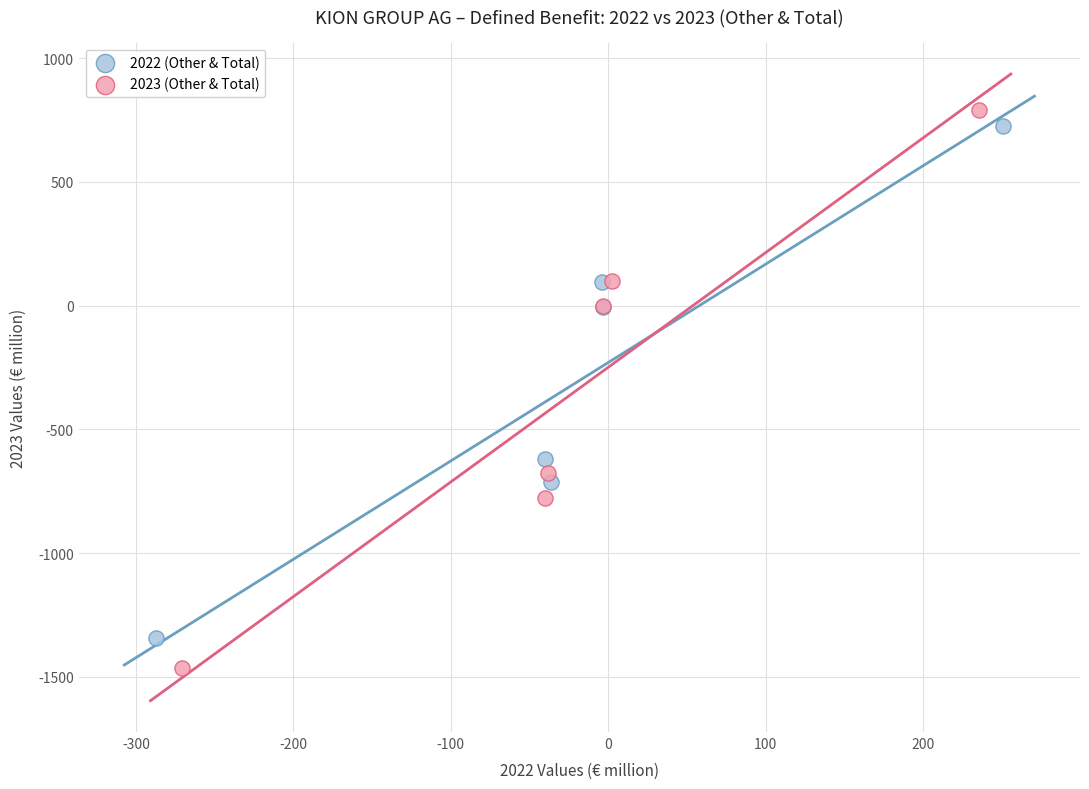

Which series has the largest Y range (max minus min)?

2023 (Other & Total)